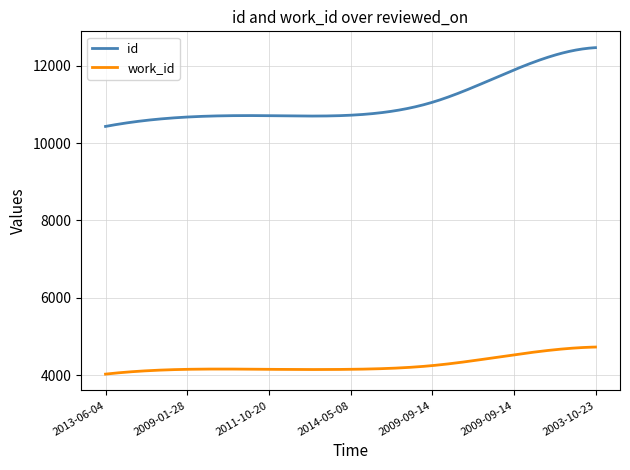

Which series has the largest range (max minus min)?

id